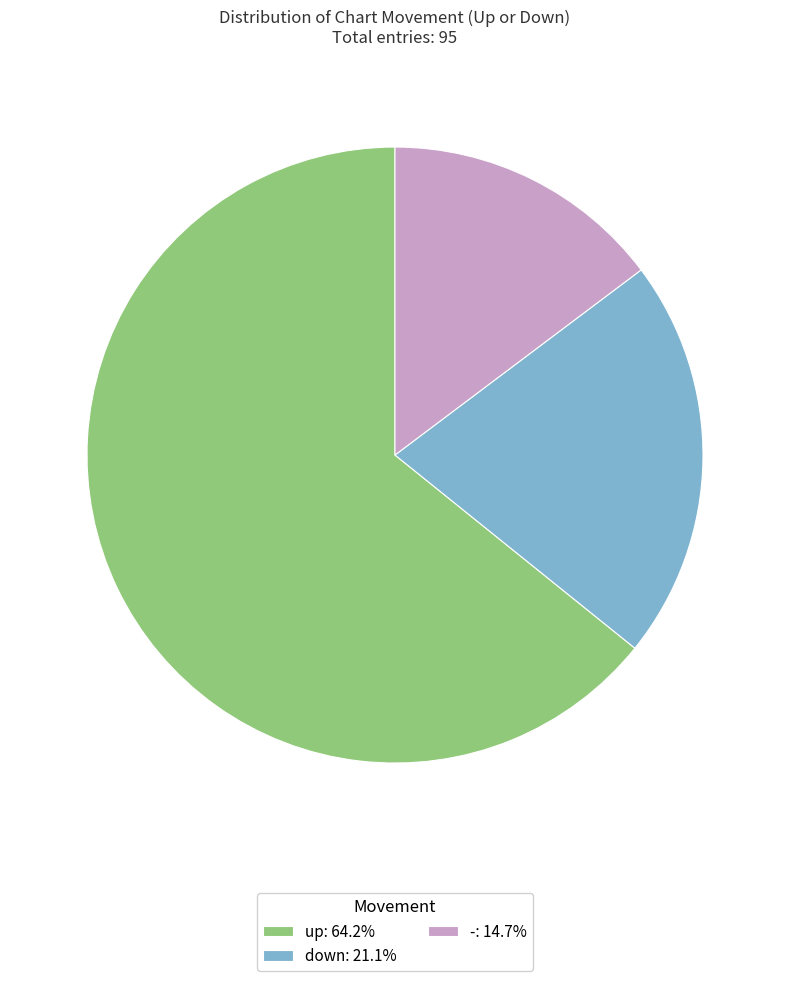

Do down: 21.1% and -: 14.7% together represent more than half of the pie?

No